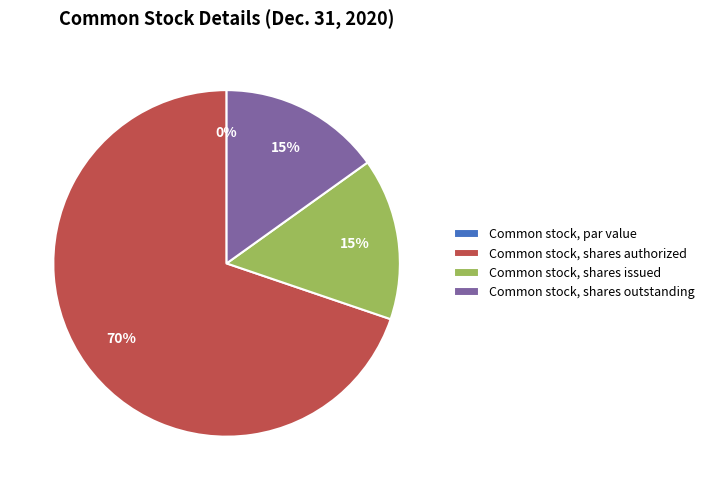

To the nearest percent, what is the average slice percentage?

25%